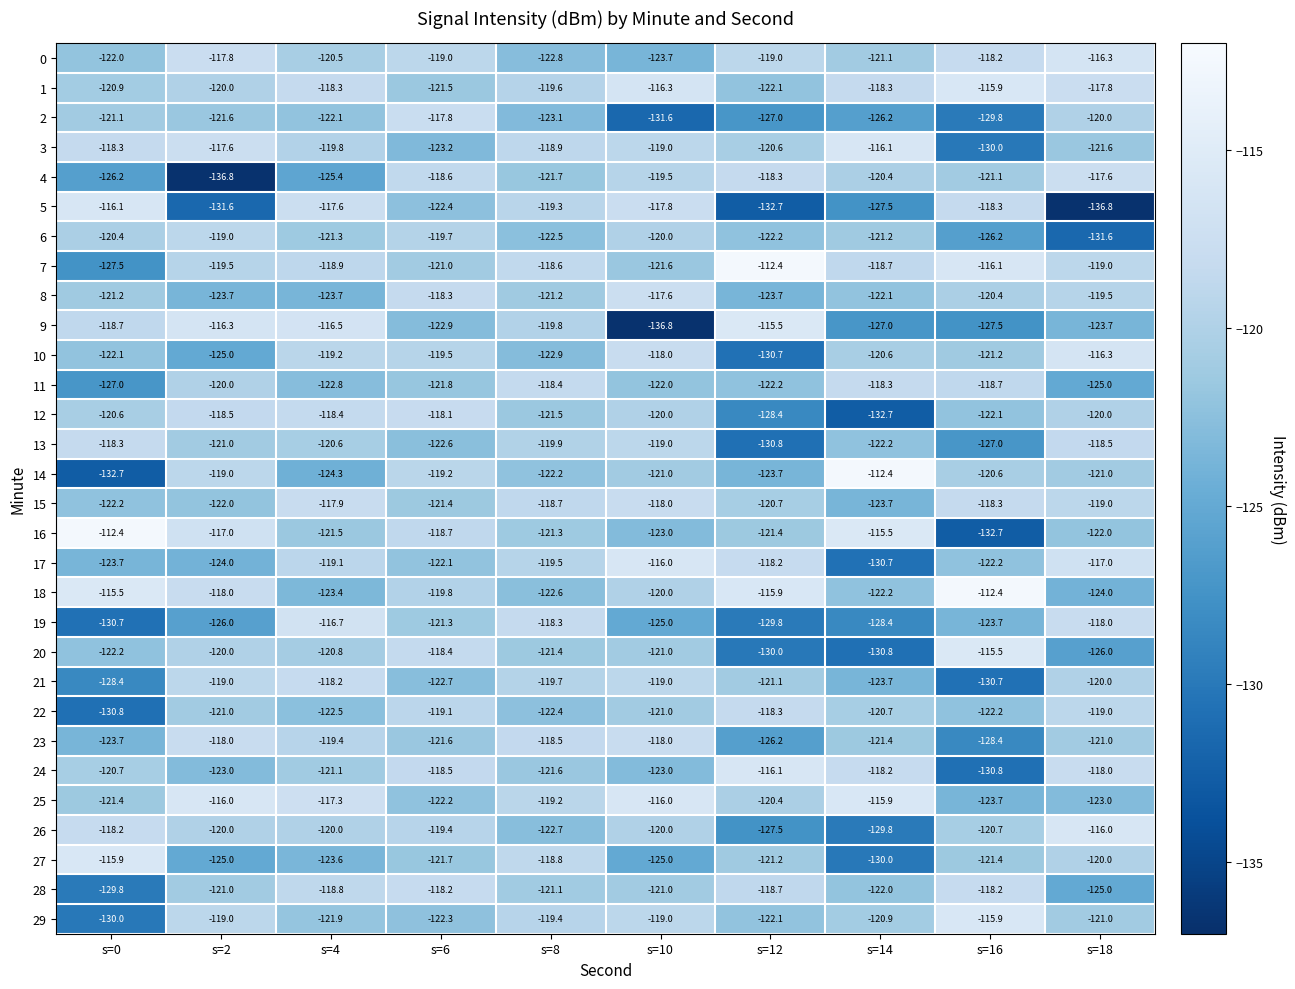

Count the number of categories in the chart.

10